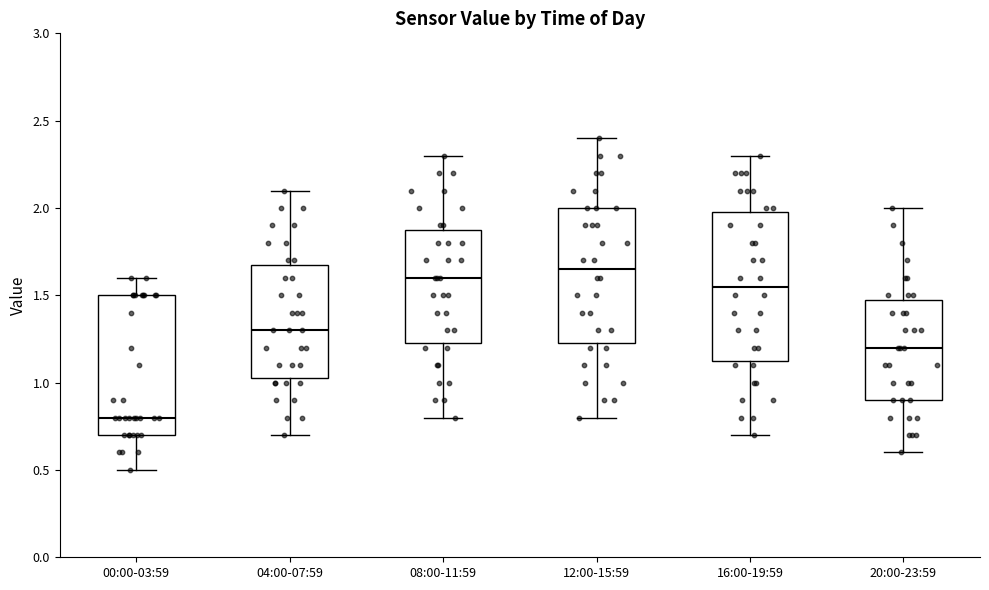

Comparing the boxes themselves (not the whiskers), which one is the tallest?

16:00-19:59